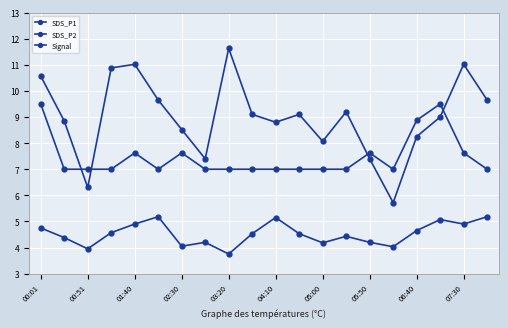

Is this an area chart (filled region under the line)?

No